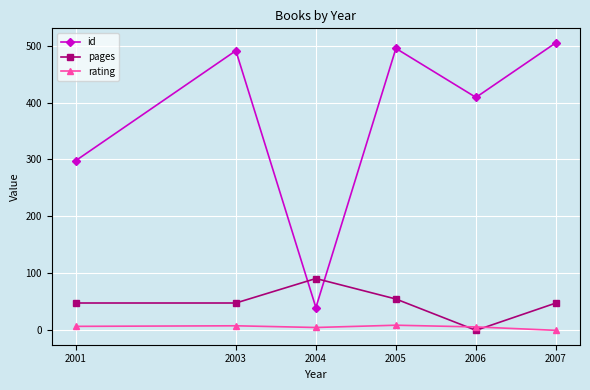

What is the difference between the maximum and second lowest values in the id series?

207